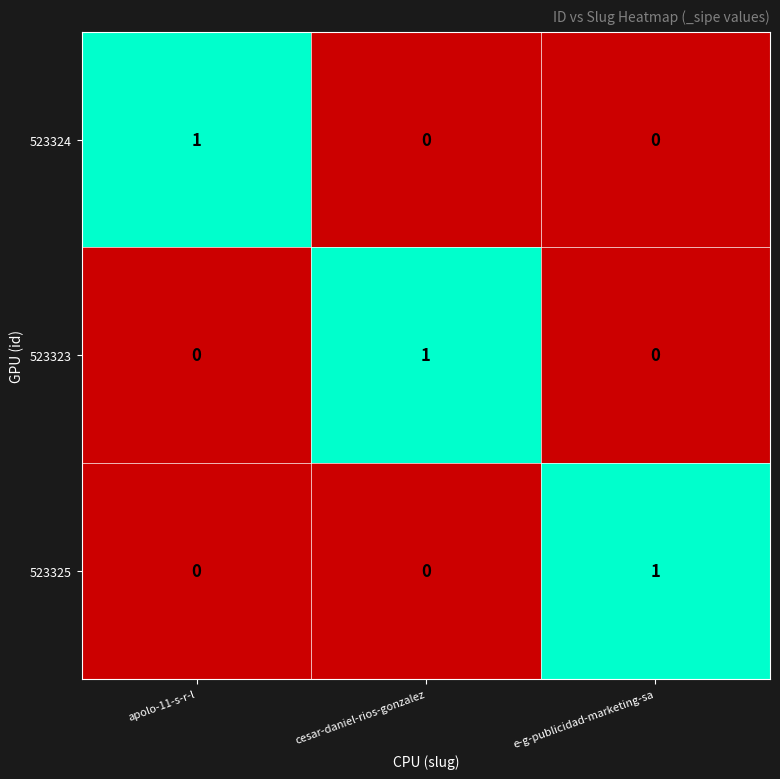

The 523323 series shows 2 at cesar-daniel-rios-gonzalez. True or false?

False